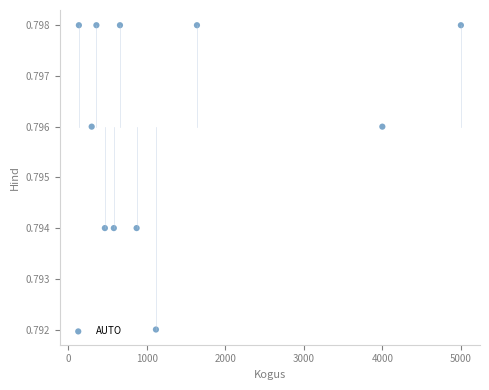

What is the average X value?

1376.1